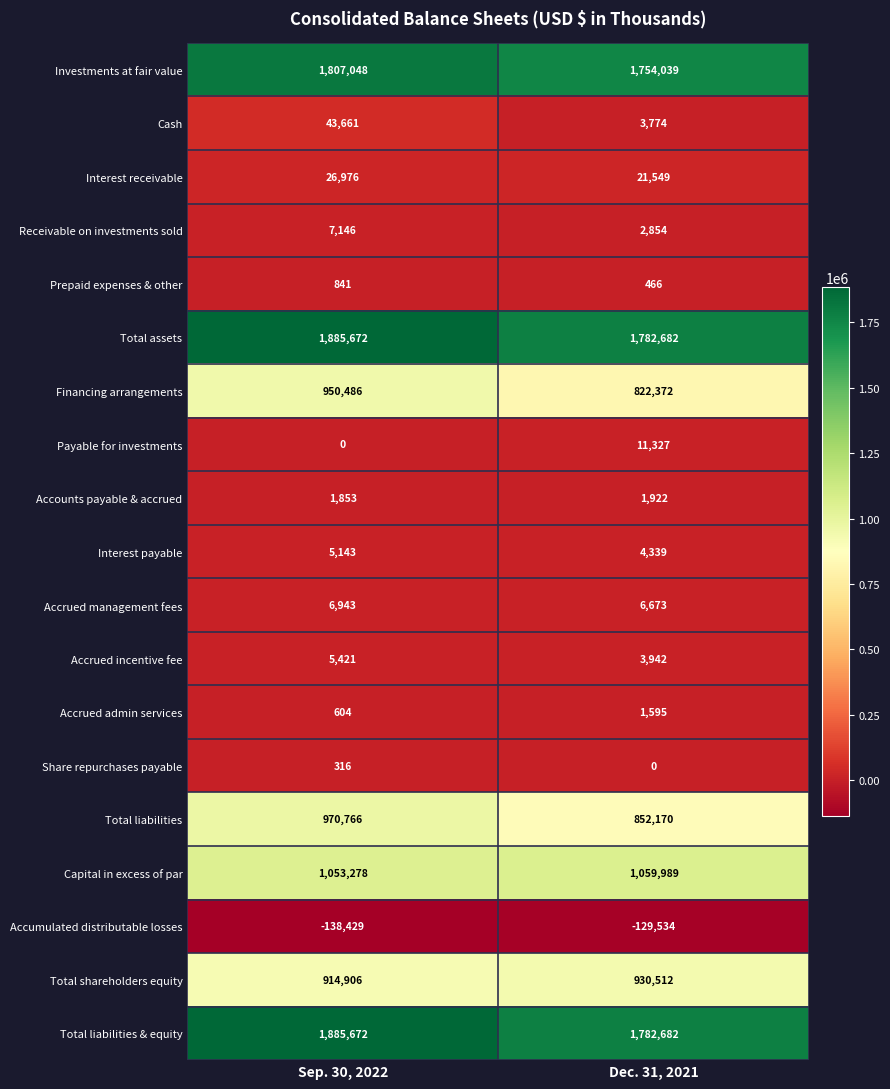

What is the sum of all Prepaid expenses & other values?

1307